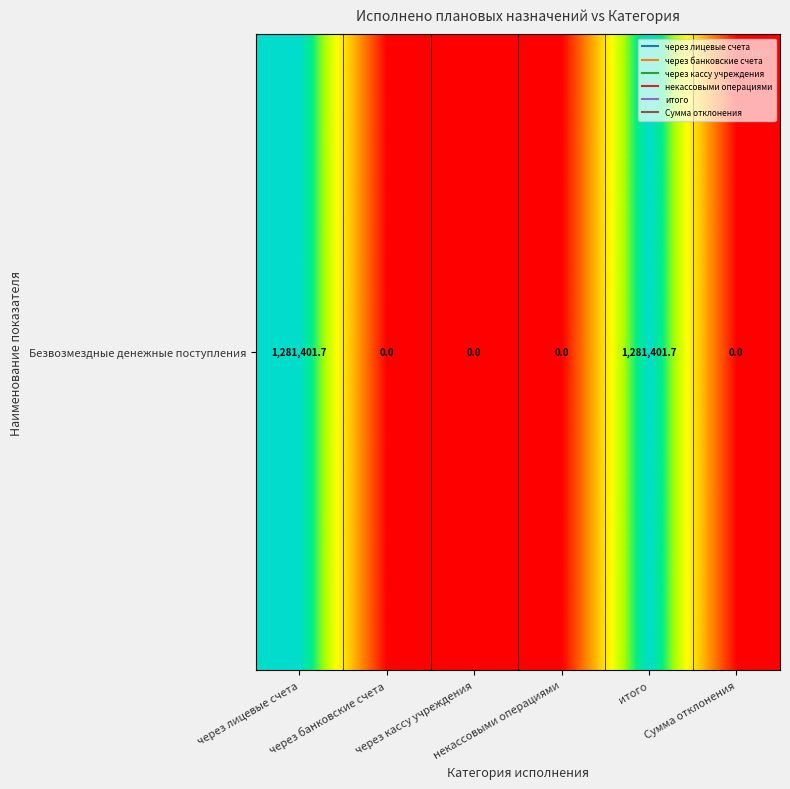

Rank the categories by value from highest to lowest.

через лицевые счета, итого, через банковские счета, через кассу учреждения, некассовыми операциями, Сумма отклонения